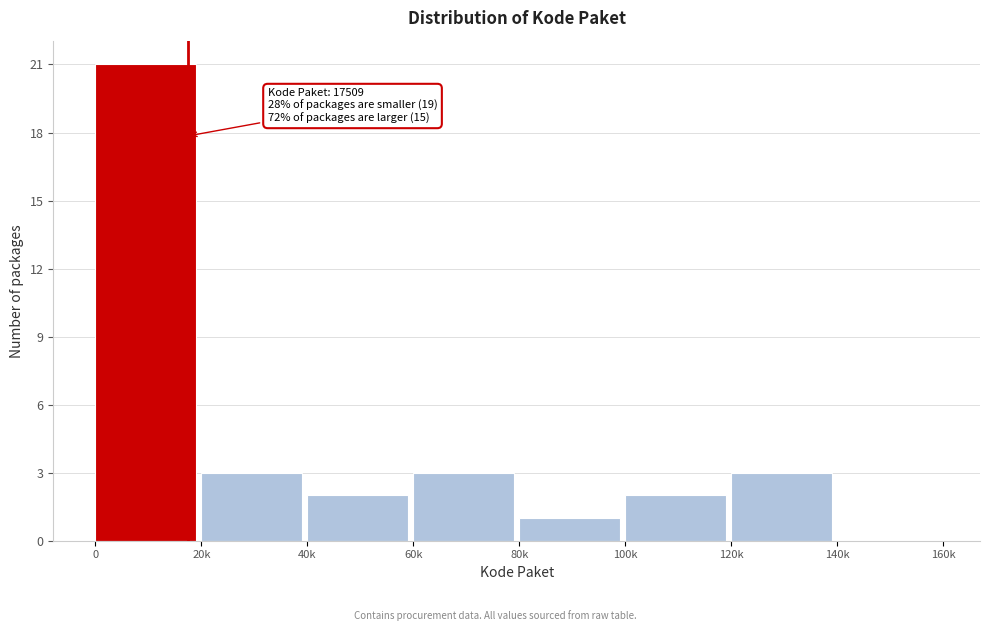

Reading right to left, extract all data points from this chart.

140k=0	120k=3	100k=2	80k=1	60k=3	40k=2	20k=3	0=21